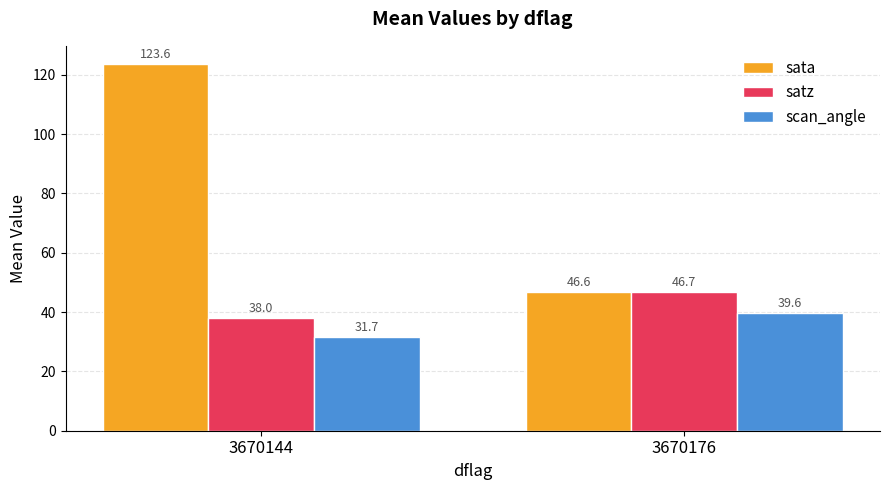

What is the maximum value shown in the chart?

123.6